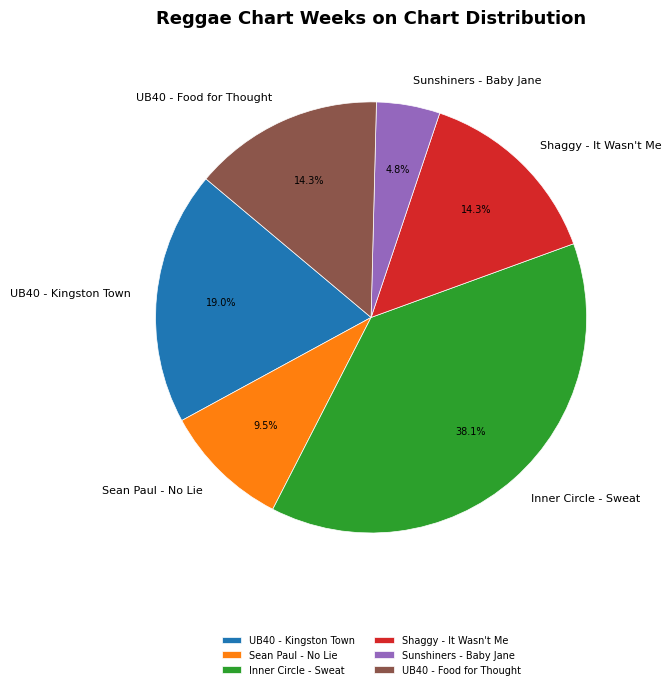

The Inner Circle - Sweat slice represents 38% of the pie. True or false?

True